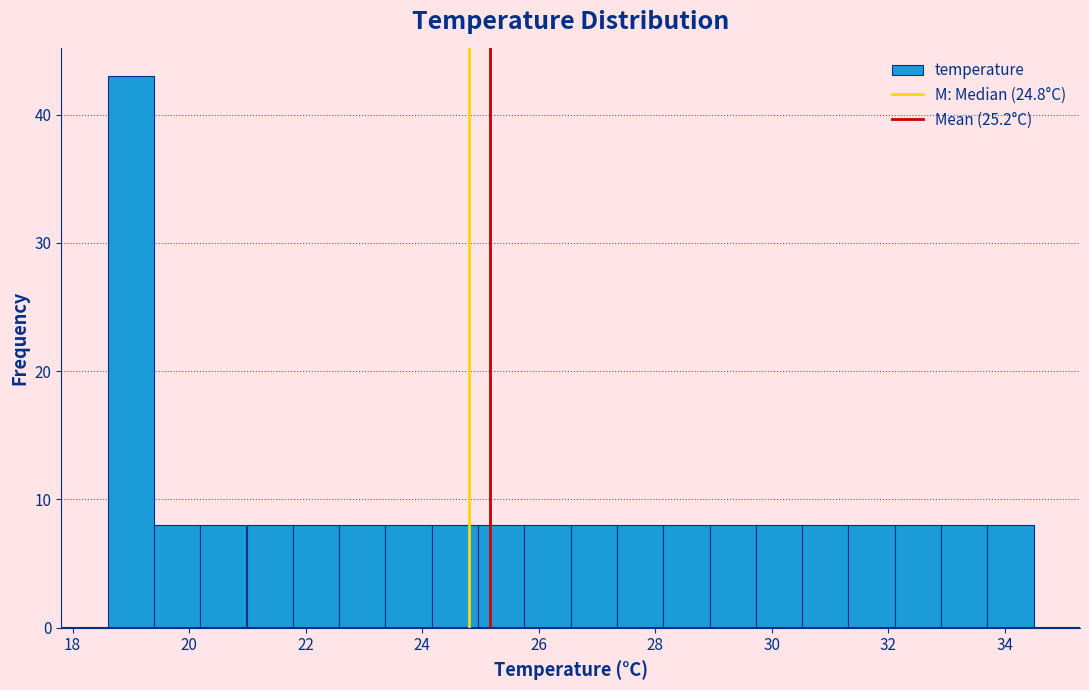

Around what value on the x-axis is the tallest bar? Give the approximate position of its centre, as read against the axis.

19.0